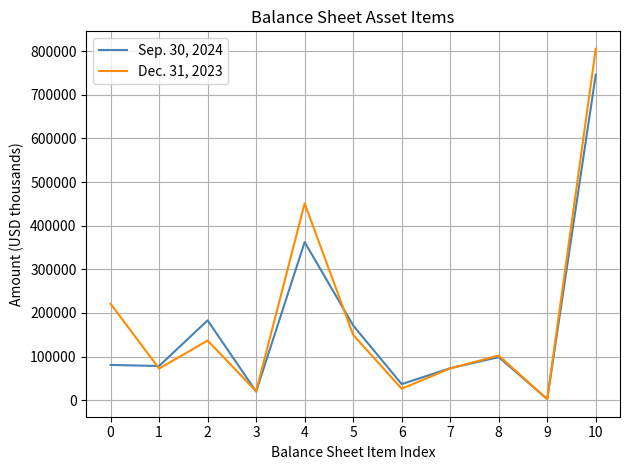

At which category does the chart reach its peak across all series?

10